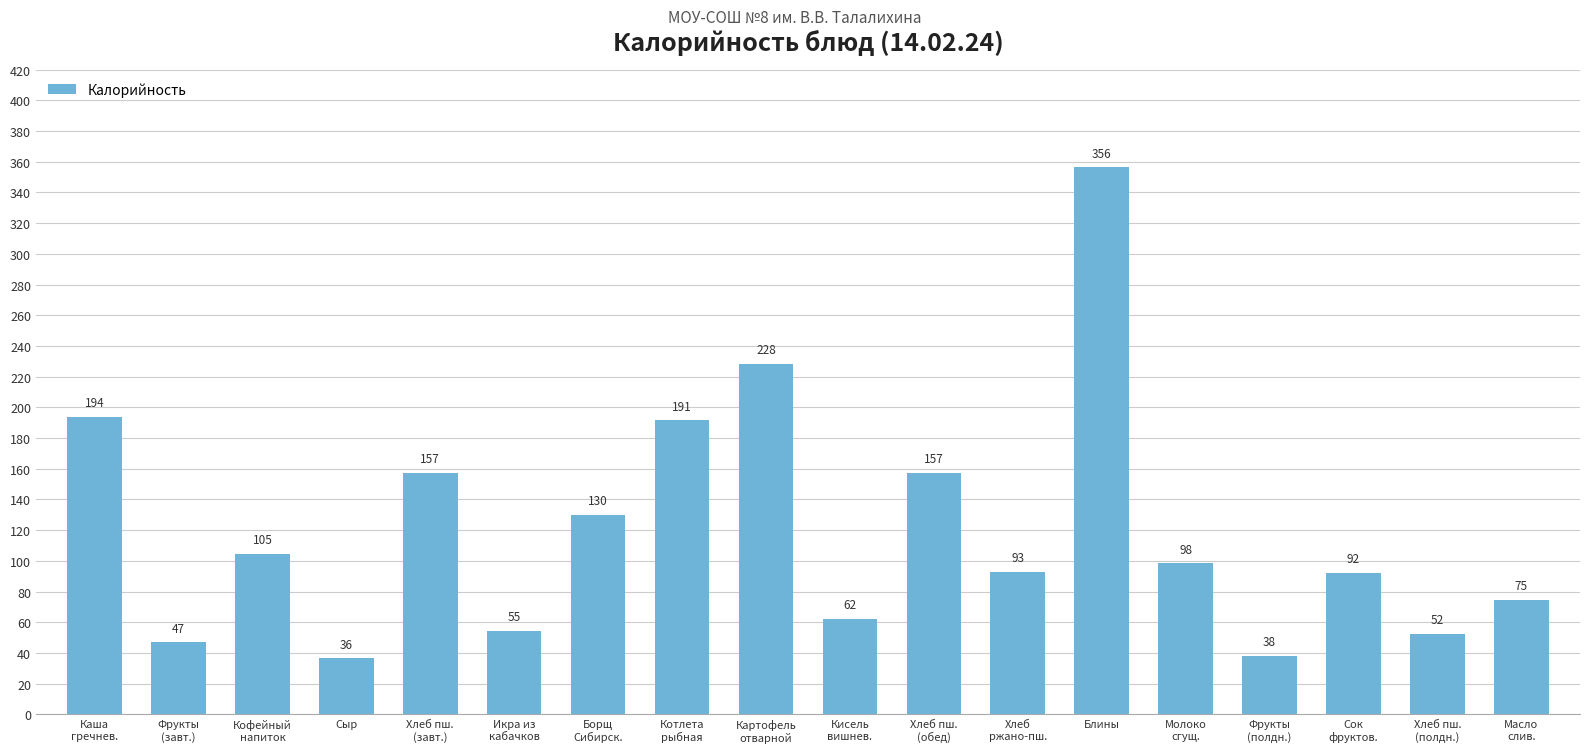

At which label is the value closest to 196?

Каша
гречнев.